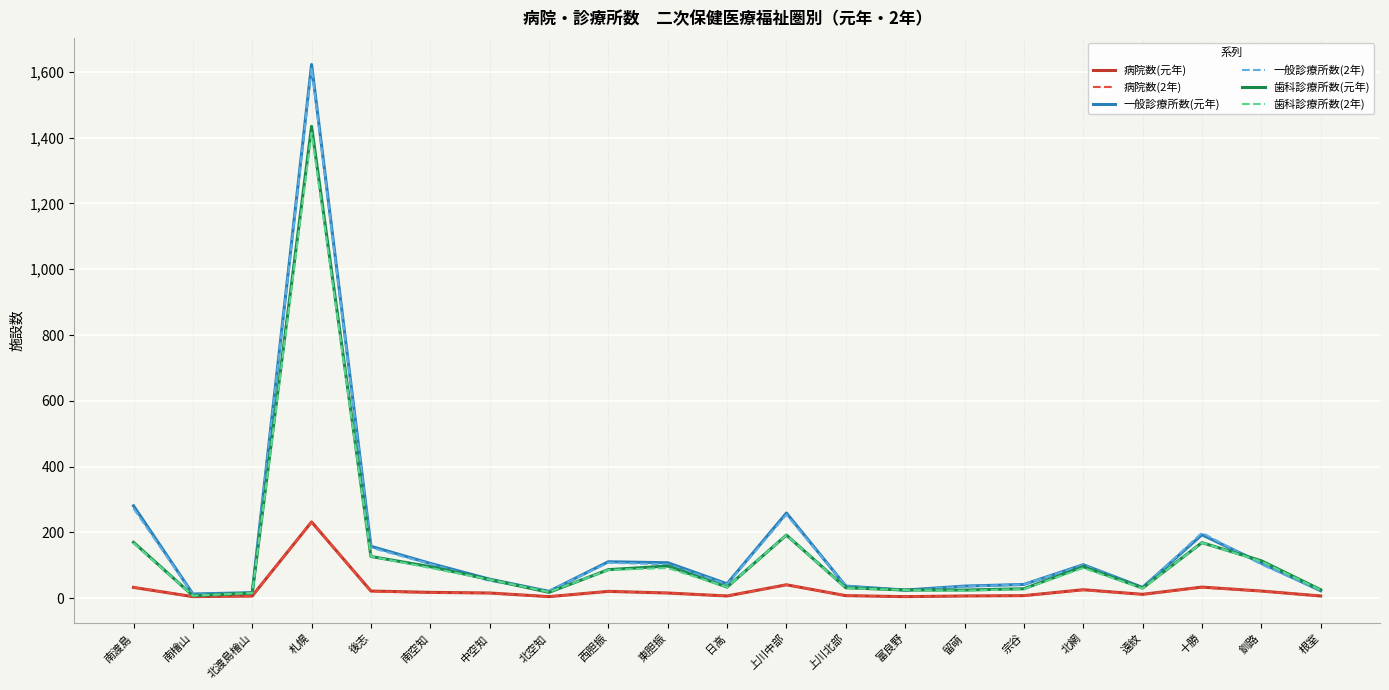

Which series has the largest range (max minus min)?

一般診療所数(元年)